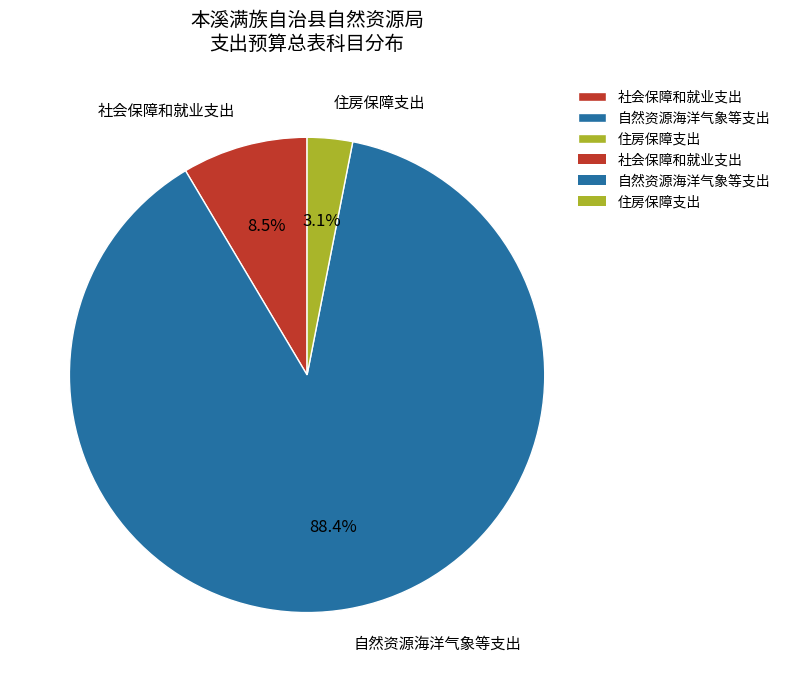

Count the number of slices in the pie.

3